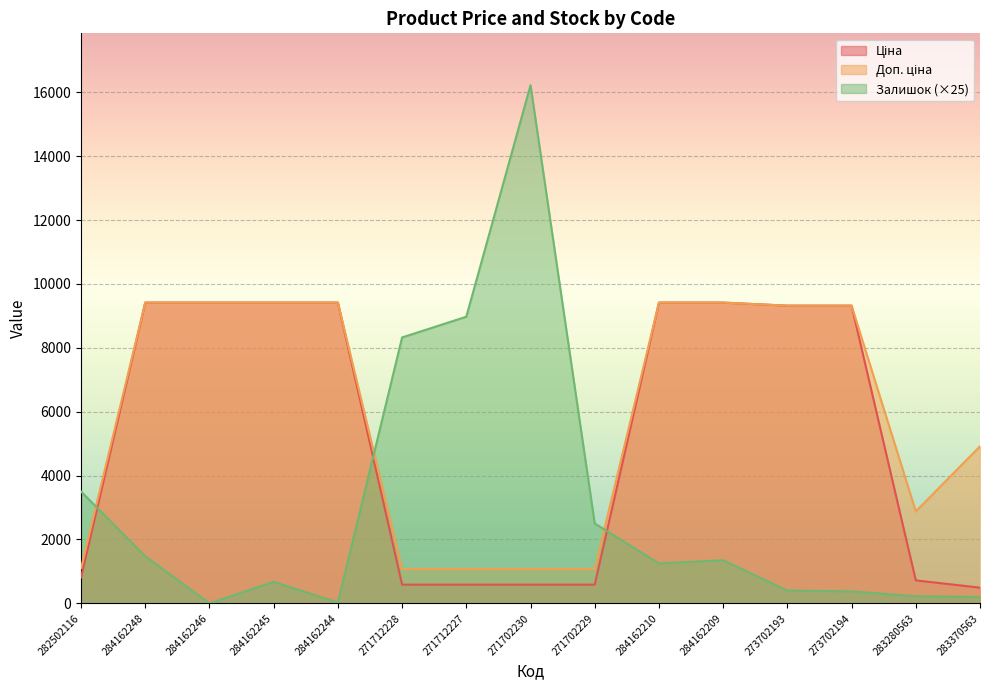

What is the spread (max minus min) of values at 271712228?

7739.0